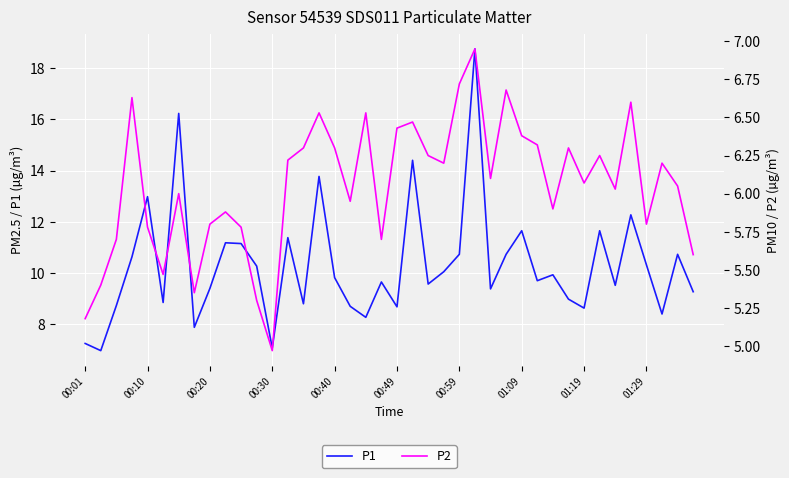

At which category is the sum across all series the highest?

25